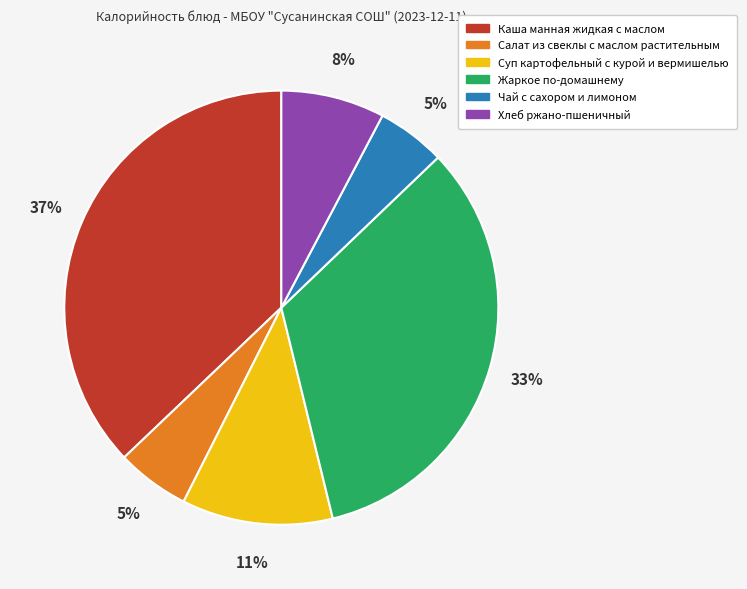

True or false: Салат из свеклы с маслом растительным accounts for 5% of the total.

True